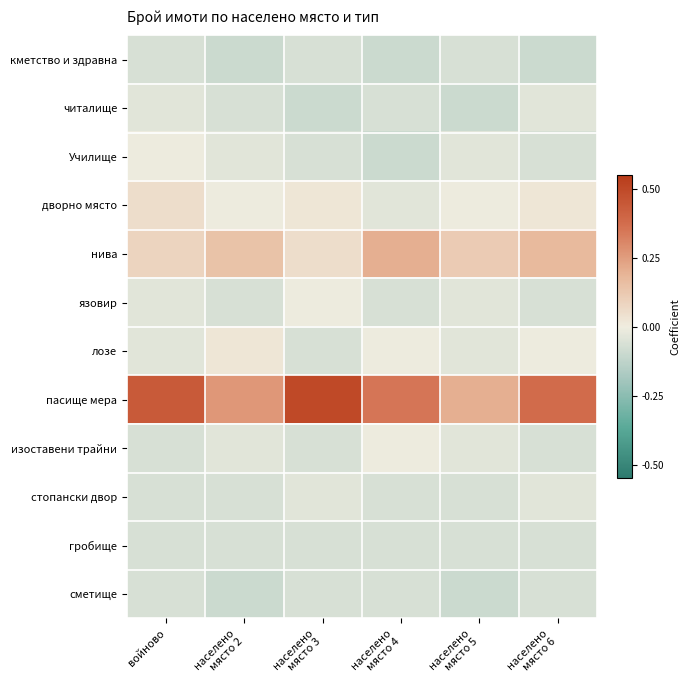

At how many categories does at least one series exceed 0?

6